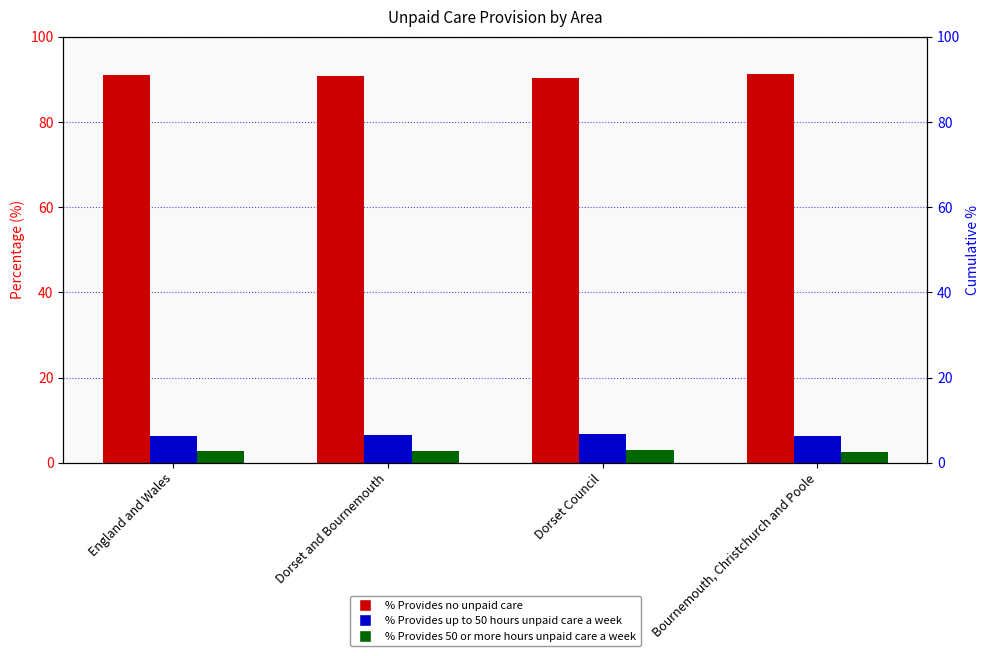

The % Provides no unpaid care series shows 160.7 at Dorset Council. True or false?

False